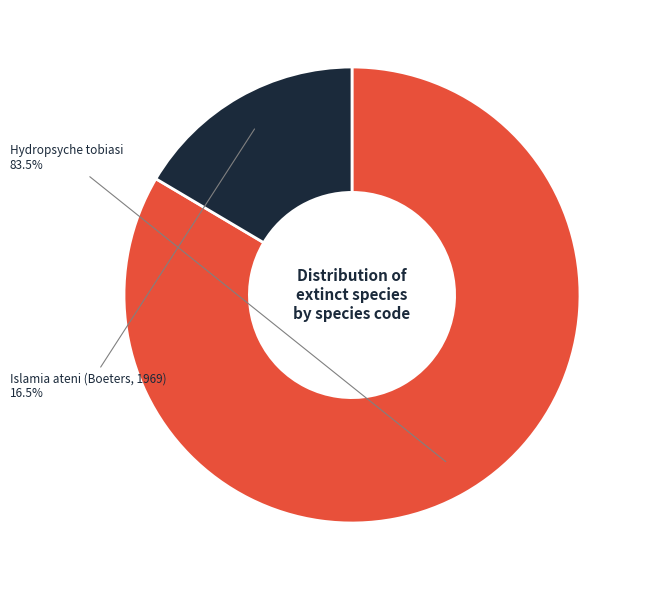

Does any single category account for the majority?

Yes